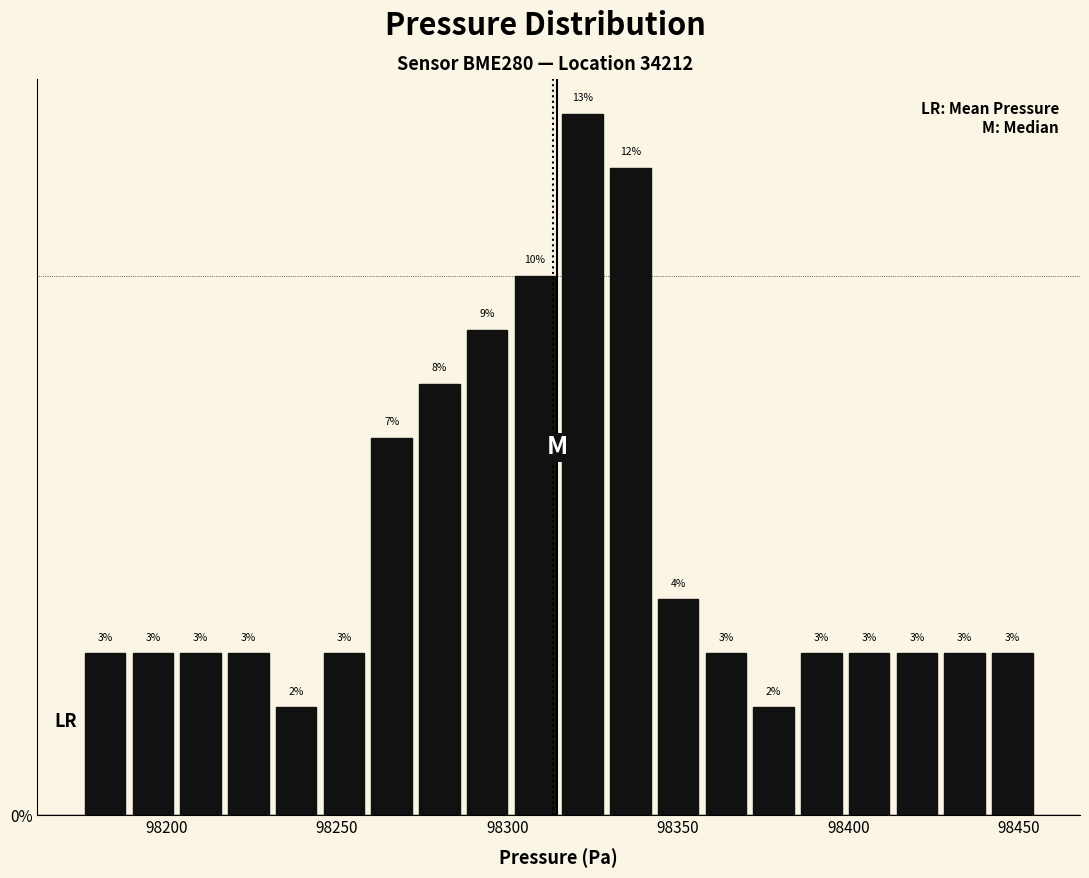

Around what value on the x-axis is the tallest bar? Give the approximate position of its centre, as read against the axis.

98320